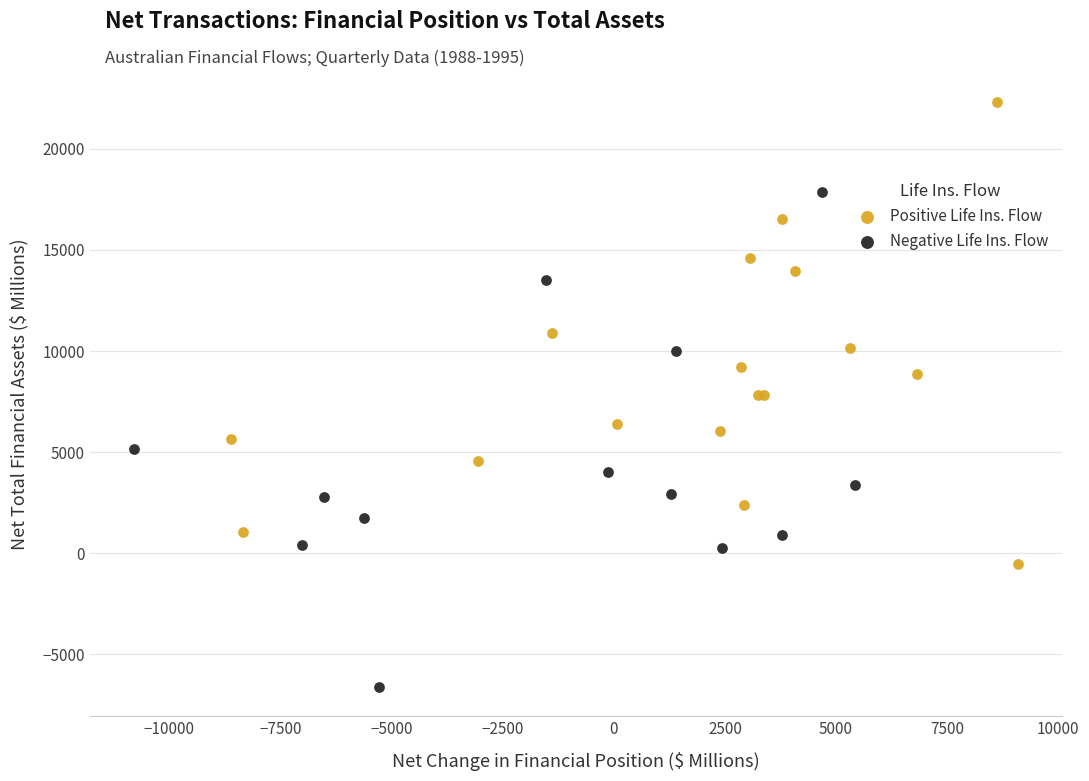

Which series contains the lowest Y value?

Negative Life Ins. Flow